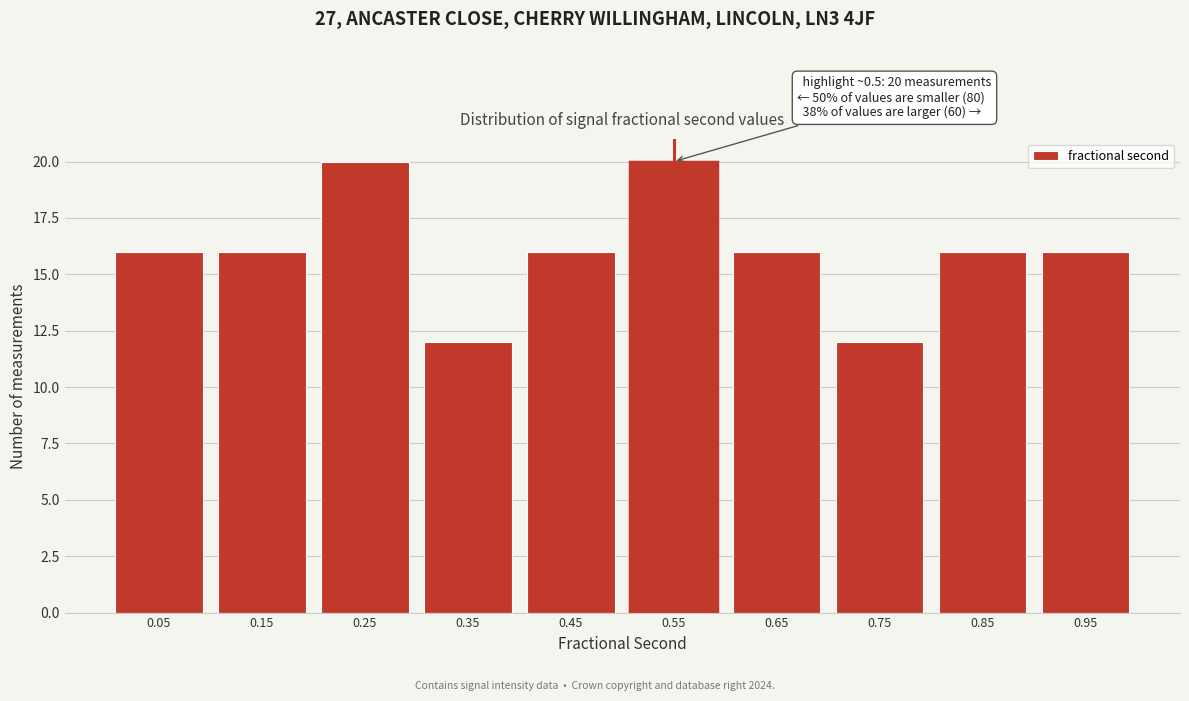

Reading right to left, extract all data points from this chart.

16	16	12	16	20	16	12	20	16	16